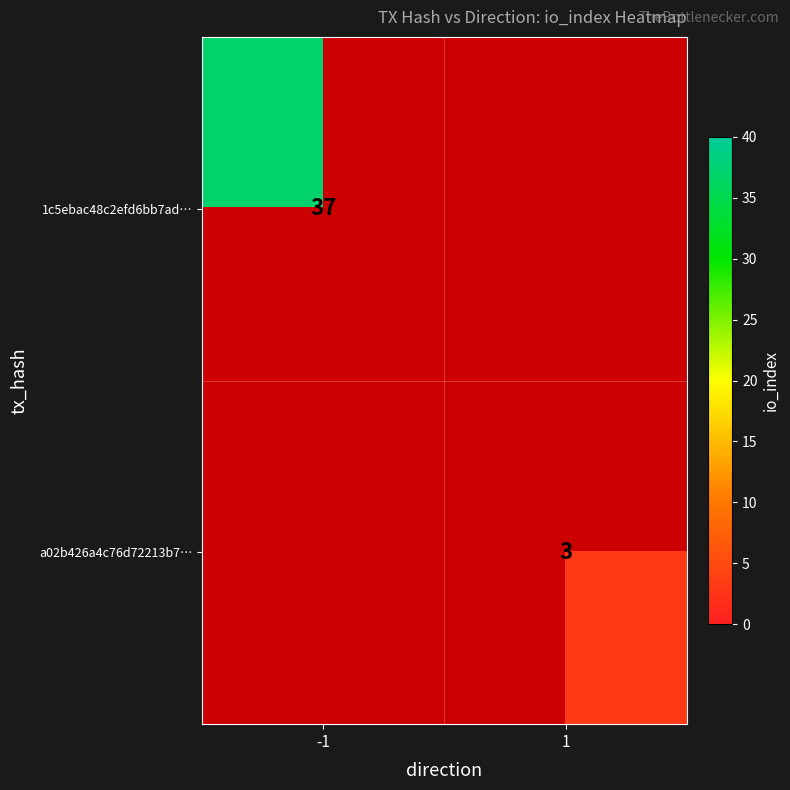

Is it true that 1c5ebac48c2efd6bb7ad… equals 13 at -1?

False